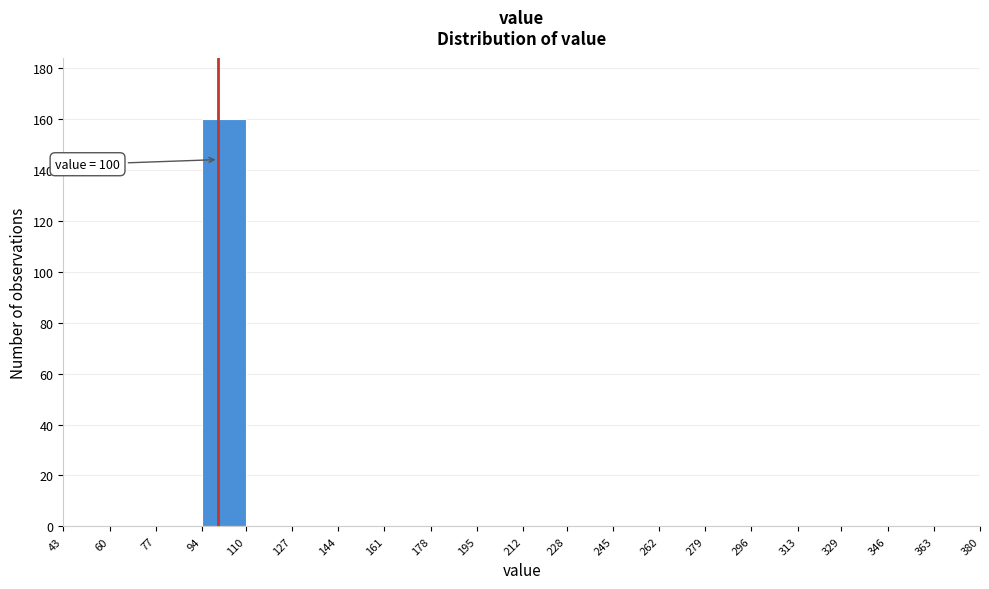

Over which range of the x-axis is the bar tallest?

94 to 110